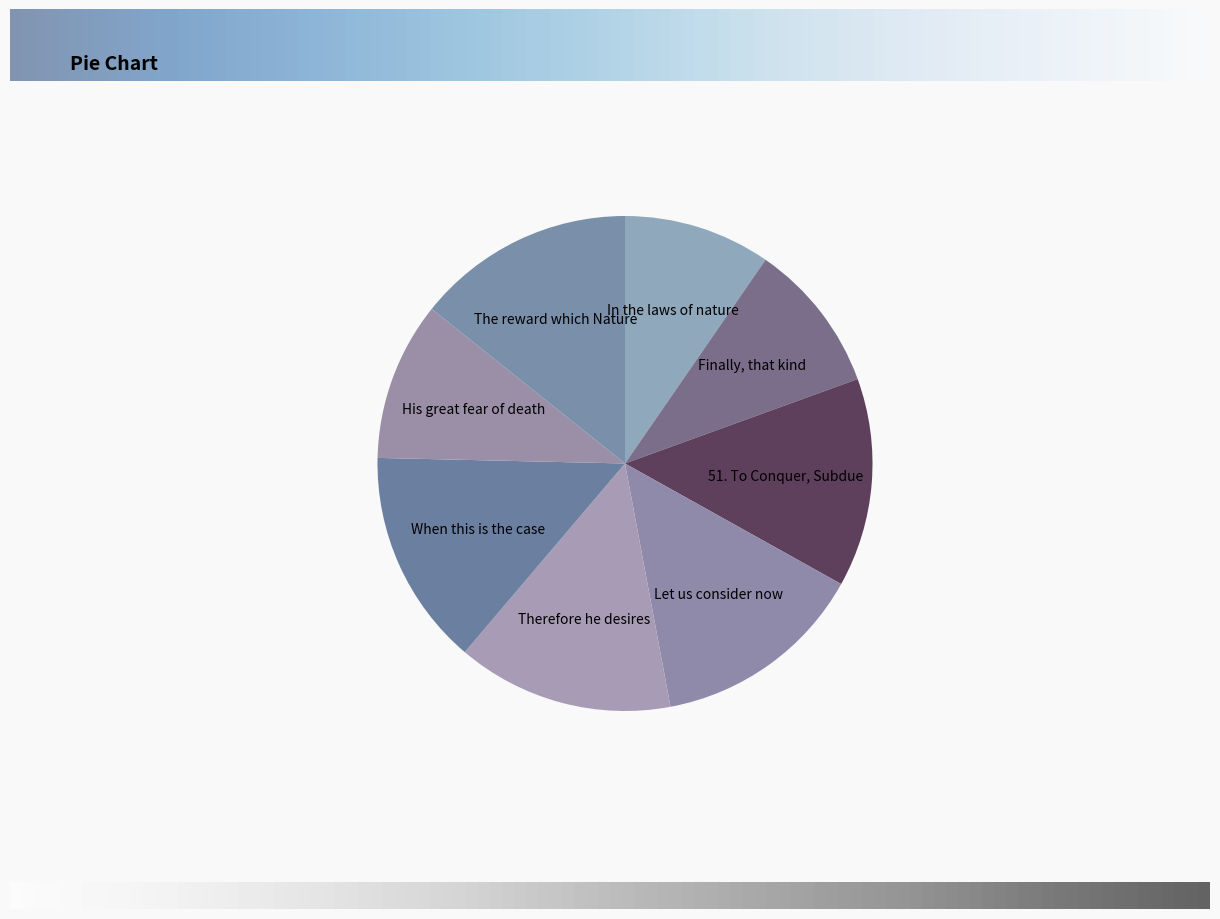

True or false: The reward which Nature accounts for 20% of the total.

False